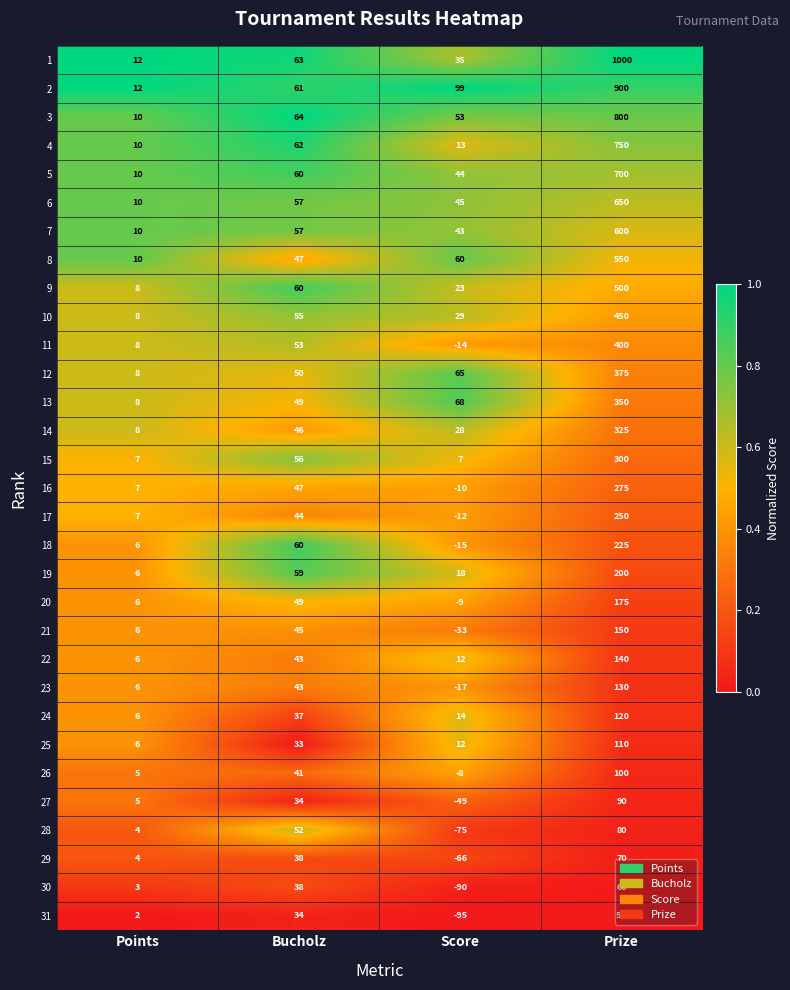

What is the difference between the 24 values at Bucholz and Prize?

83